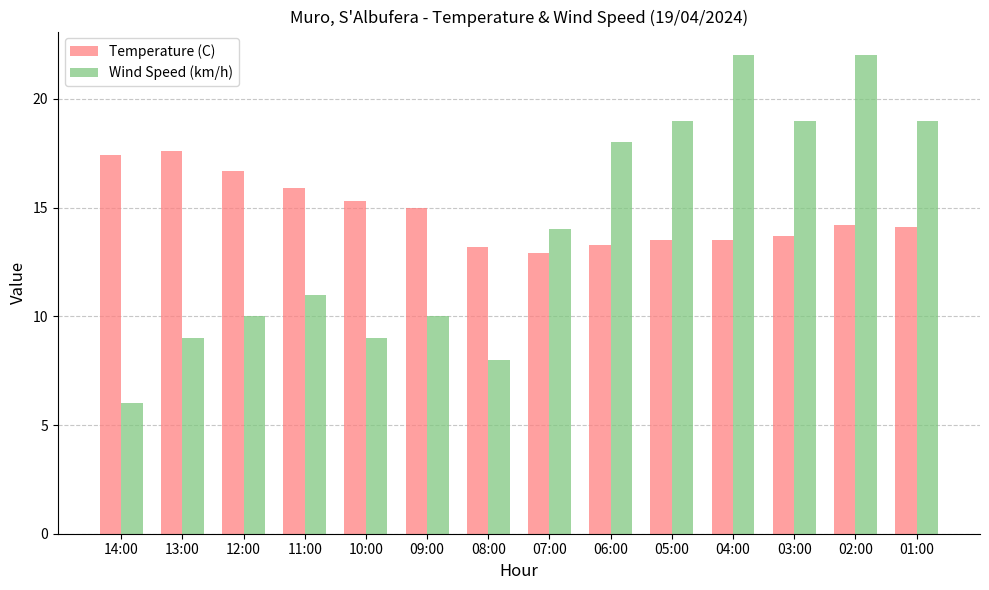

Which series has the widest spread of values?

Wind Speed (km/h)